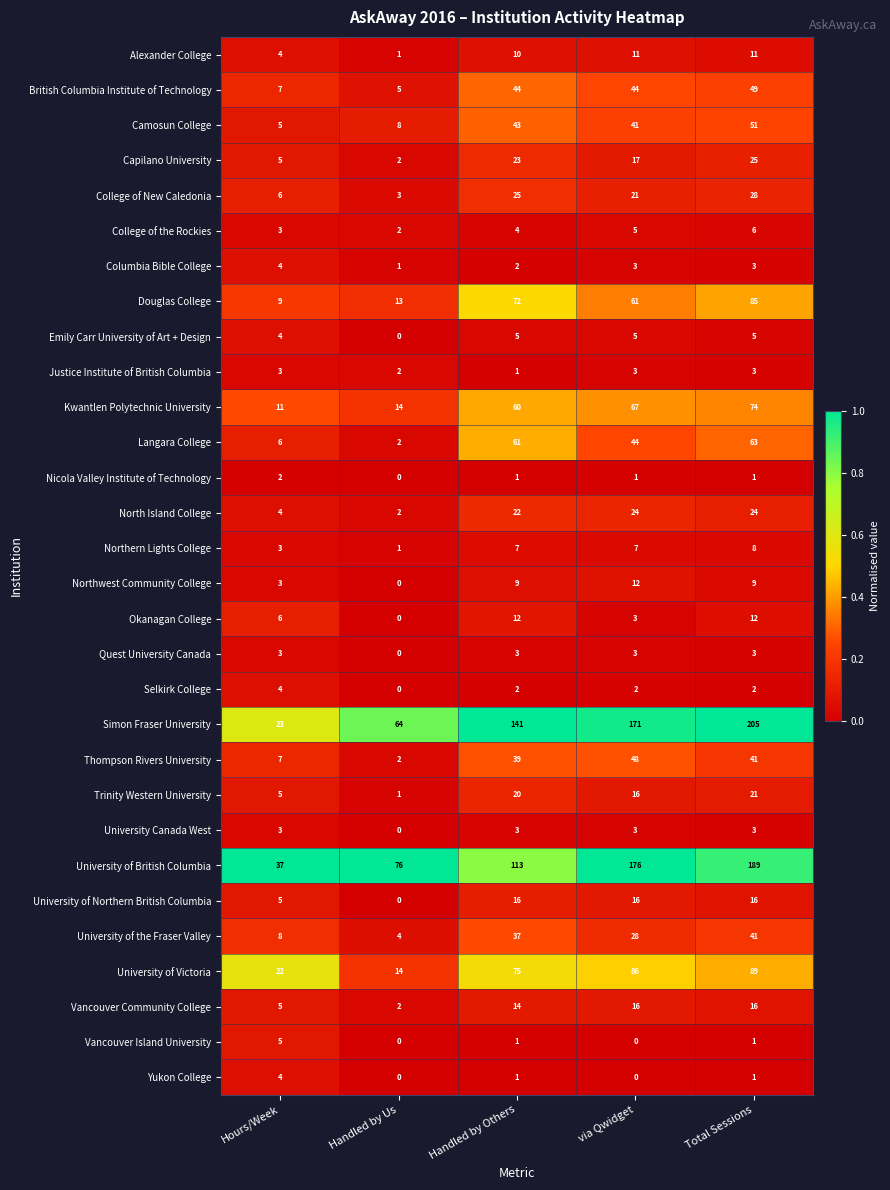

What is the sum of the College of the Rockies values at Total Sessions and Handled by Us?

8